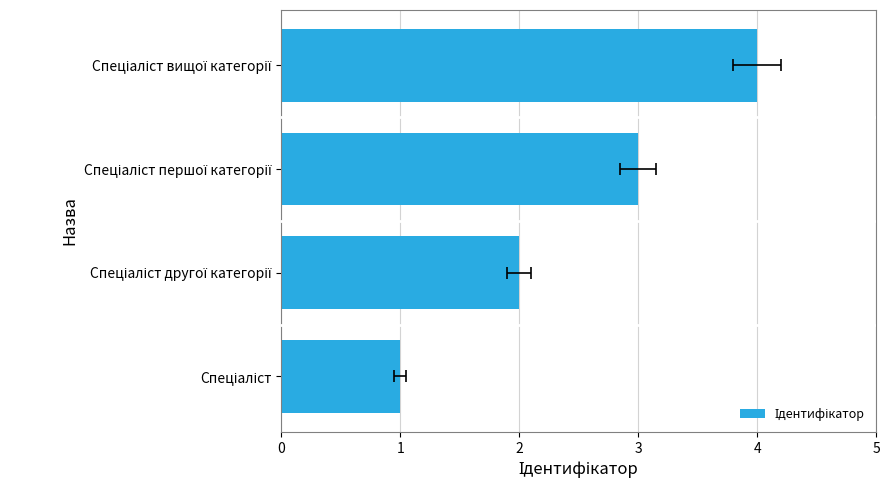

What is the ratio of the value at Спеціаліст другої категорії to the value at Спеціаліст першої категорії?

0.7